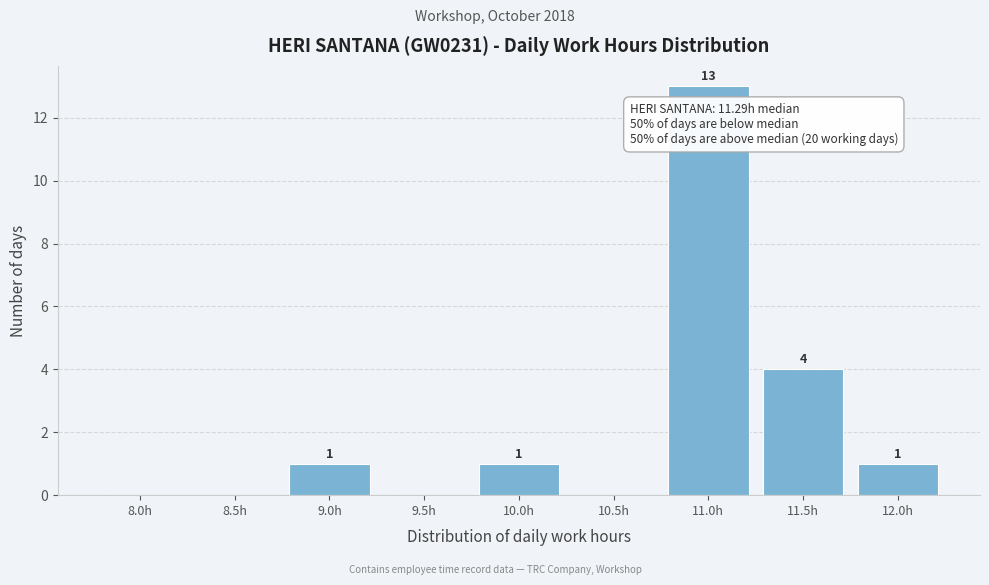

Reading left to right, what are all the values shown in this chart?

8.0h=0	8.5h=0	9.0h=1	9.5h=0	10.0h=1	10.5h=0	11.0h=13	11.5h=4	12.0h=1